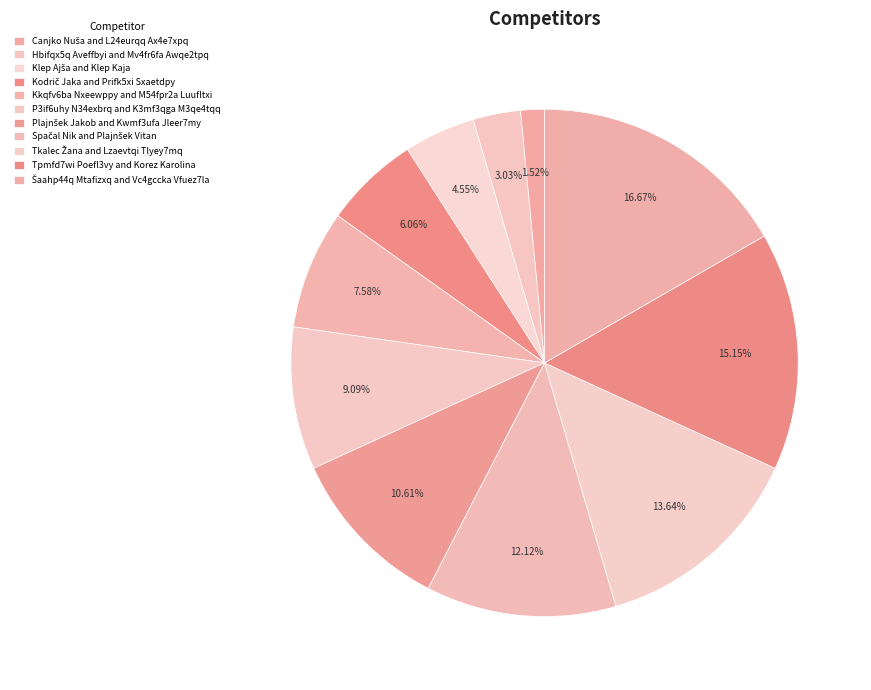

The Hbifqx5q Aveffbyi and Mv4fr6fa Awqe2tpq slice represents 16% of the pie. True or false?

False